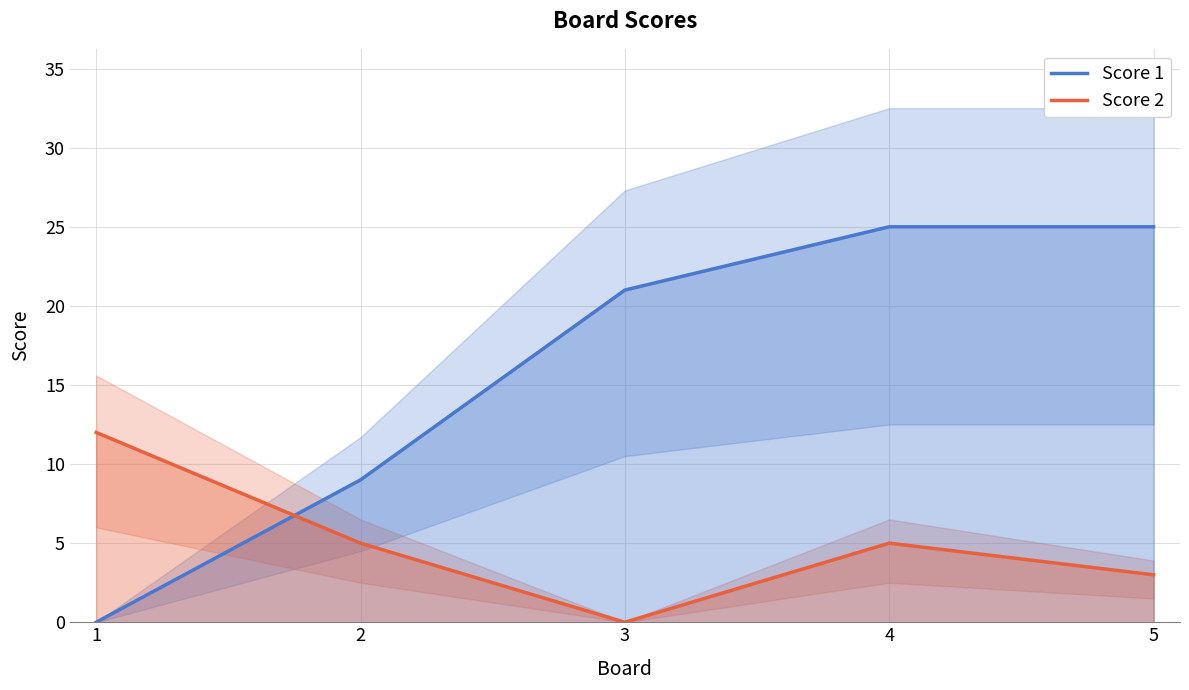

What is the sum of all Score 2 values?

25